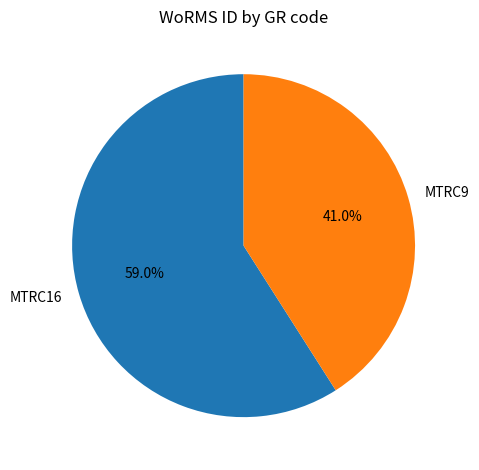

Approximately how many times larger is the value at MTRC9 compared to MTRC16?

0.7